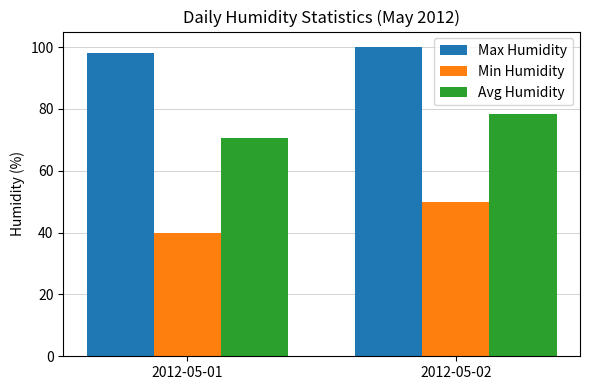

The Max Humidity series shows 131.4 at 2012-05-01. True or false?

False